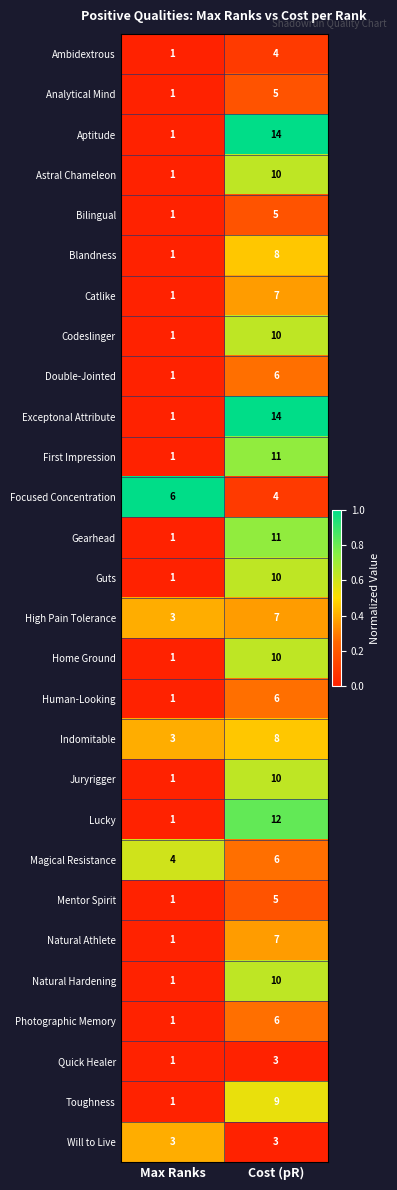

What is the spread (max minus min) of values at Cost (pR)?

11